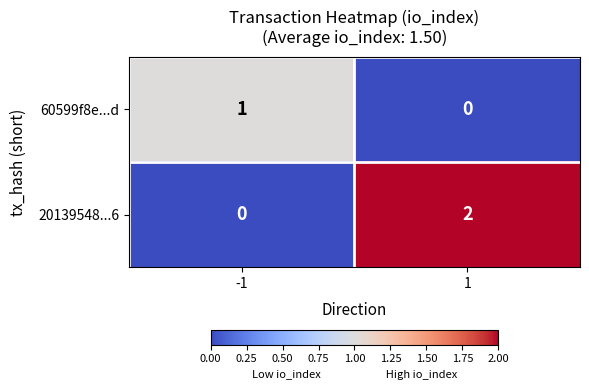

List the labels in order of 20139548...6 value, smallest first.

-1, 1